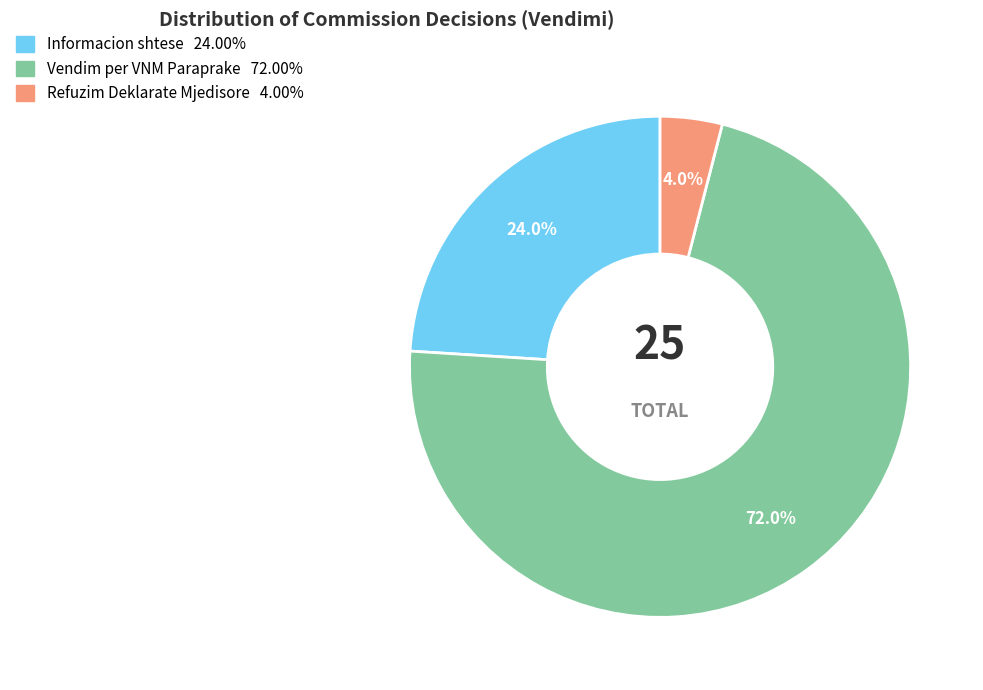

Approximately how many times larger is the value at Refuzim Deklarate Mjedisore compared to Informacion shtese?

0.2